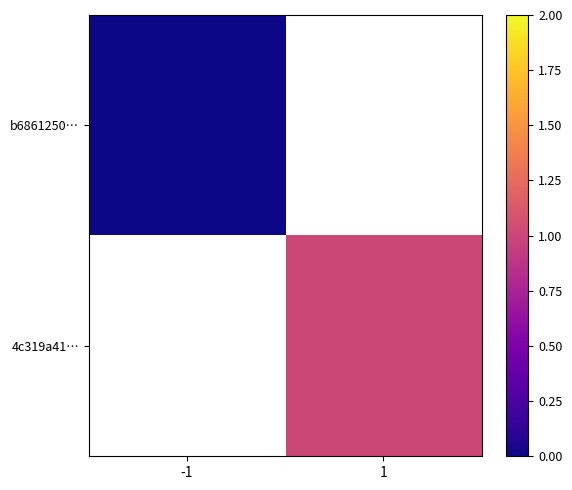

At how many categories does at least one series exceed 0?

1